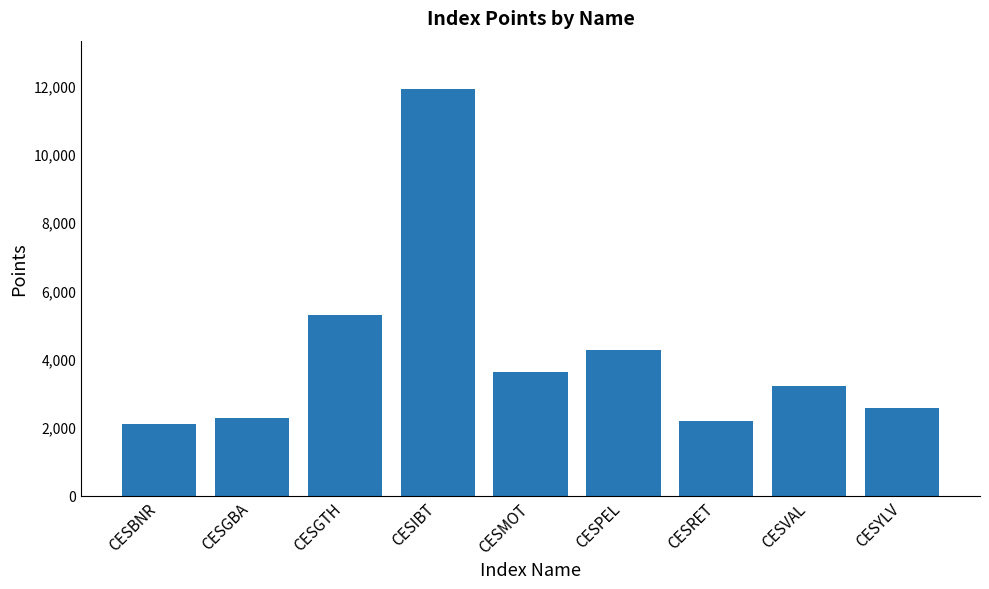

Reading right to left, extract all data points from this chart.

CESYLV=2574.1	CESVAL=3218.1	CESRET=2194.7	CESPEL=4267.9	CESMOT=3624.9	CESIBT=11880.9	CESGTH=5290.2	CESGBA=2270.3	CESBNR=2083.1